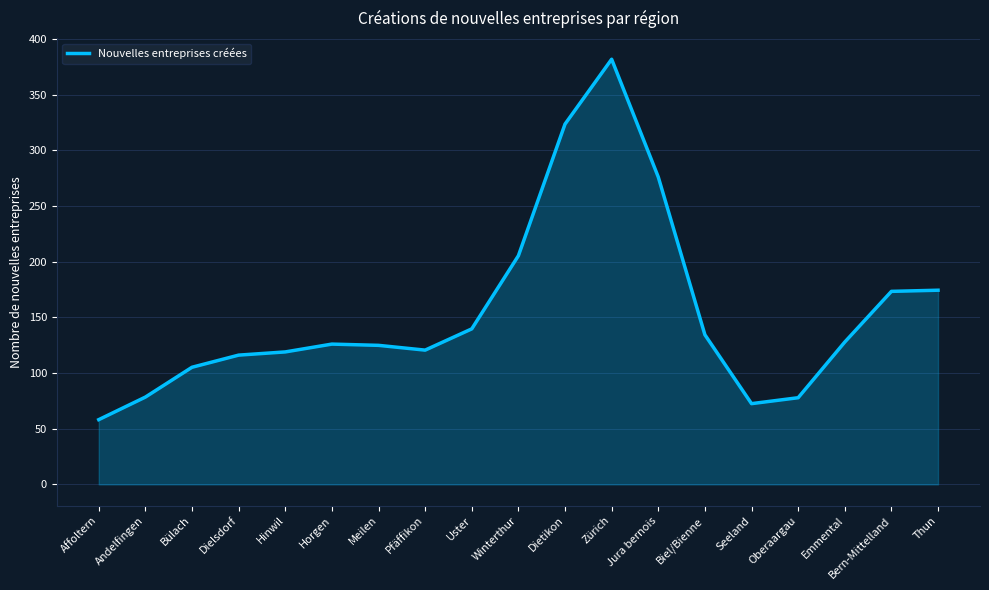

What is the greatest value displayed?

381.7